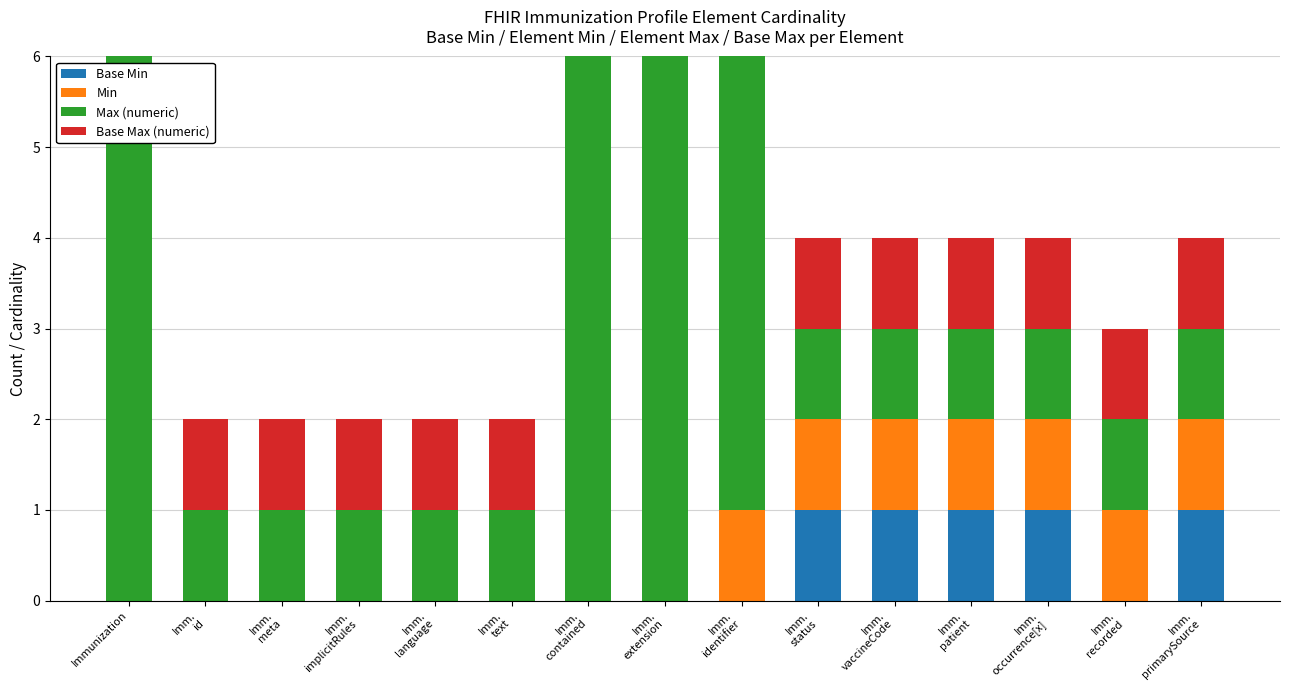

At which label is Base Max (numeric) closest to 500?

Immunization